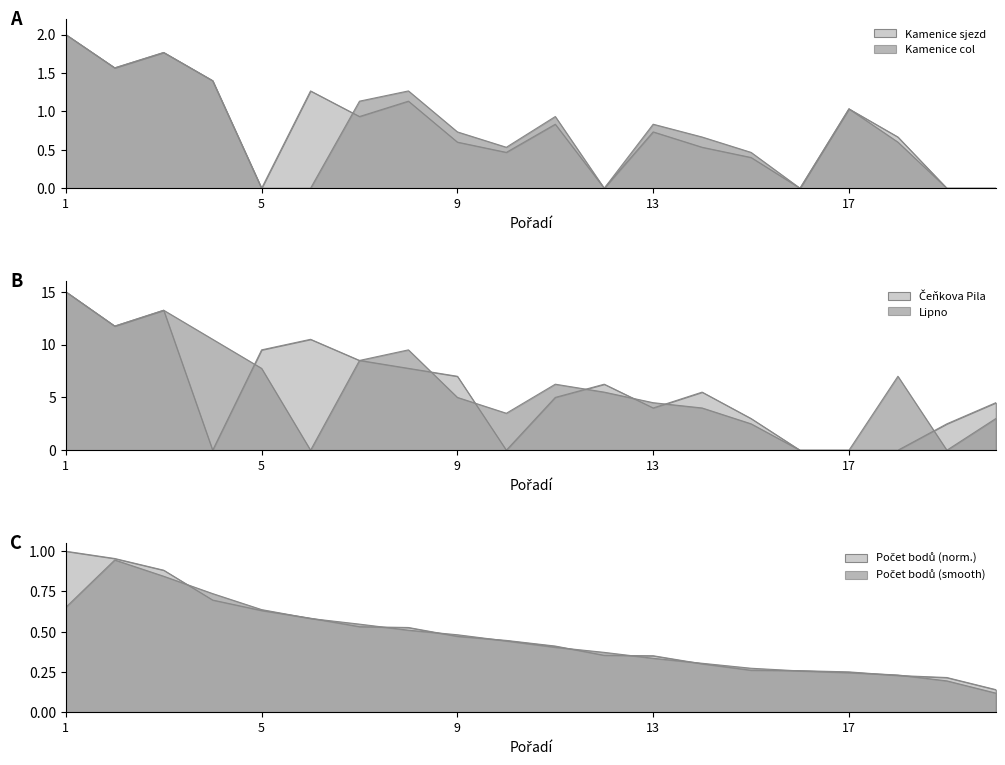

Which category has the lowest value across all series?

5